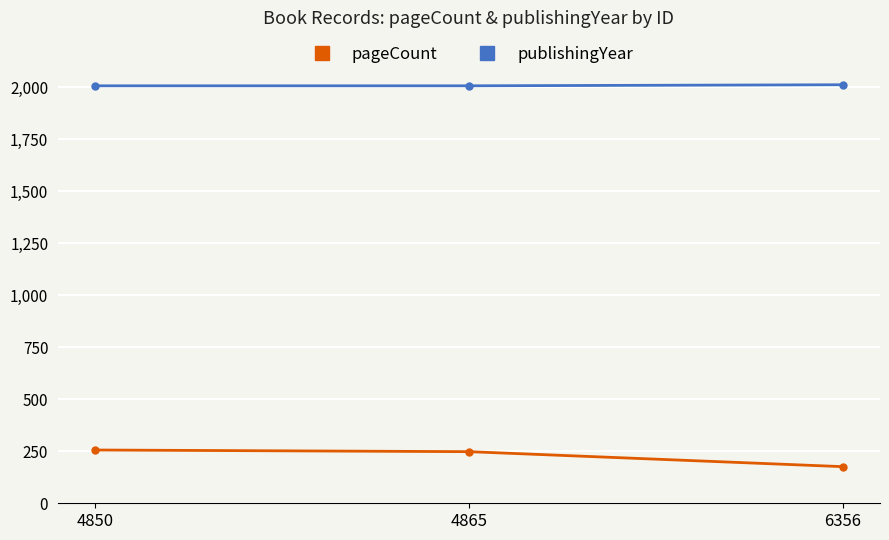

Rank the series by their average value, from highest to lowest.

publishingYear, pageCount